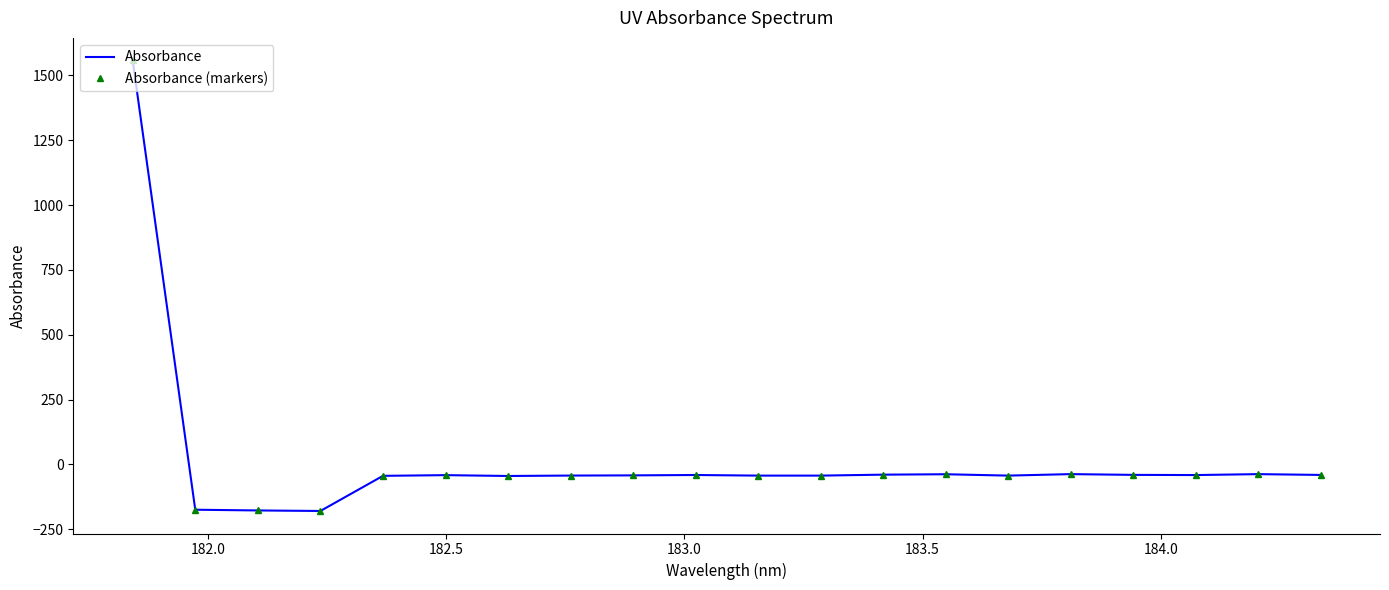

What are all the series names shown in the legend?

Absorbance, Absorbance (markers)